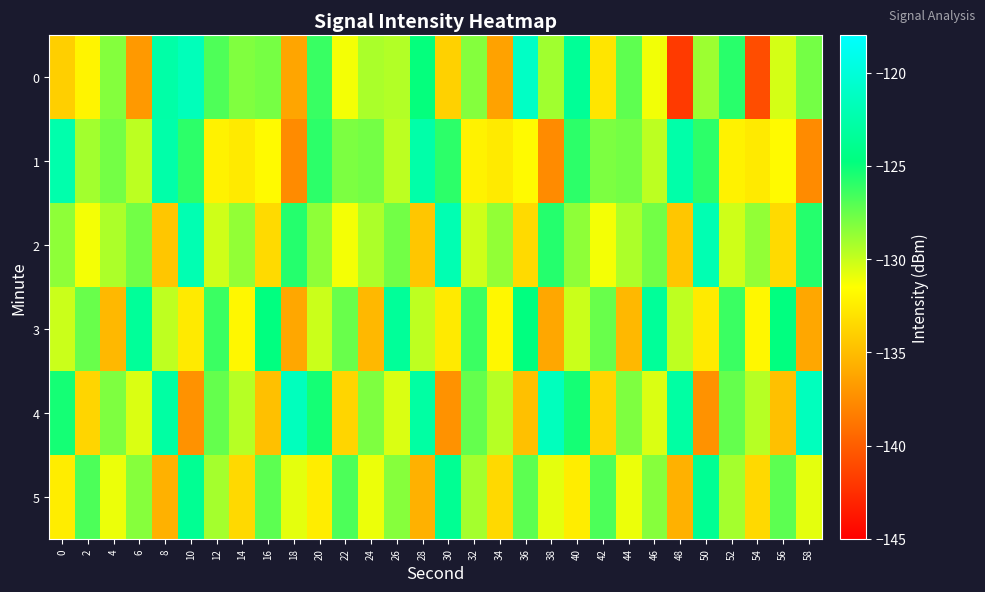

Between 50 and 16, which is larger?

16